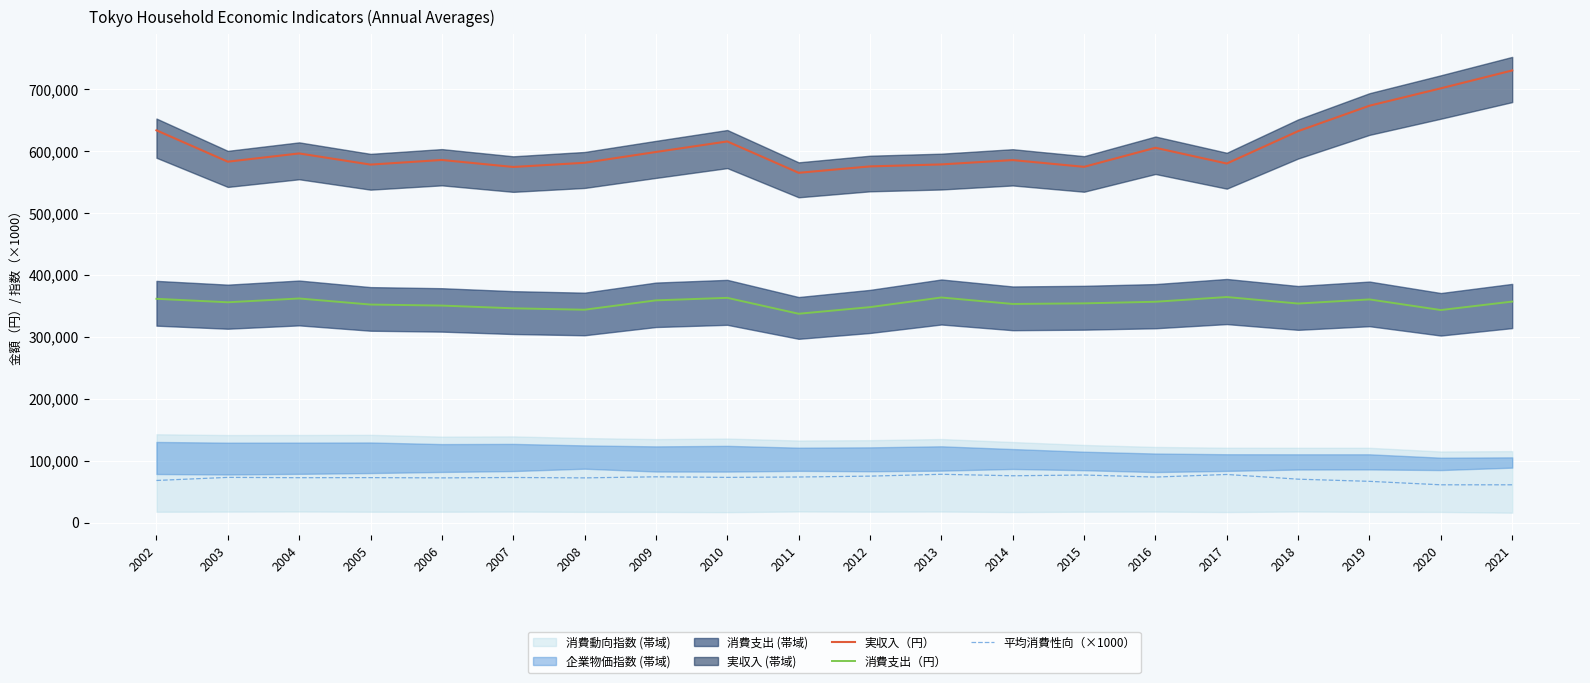

Is it true that 平均消費性向（×1000） equals 77000 at 2015?

True